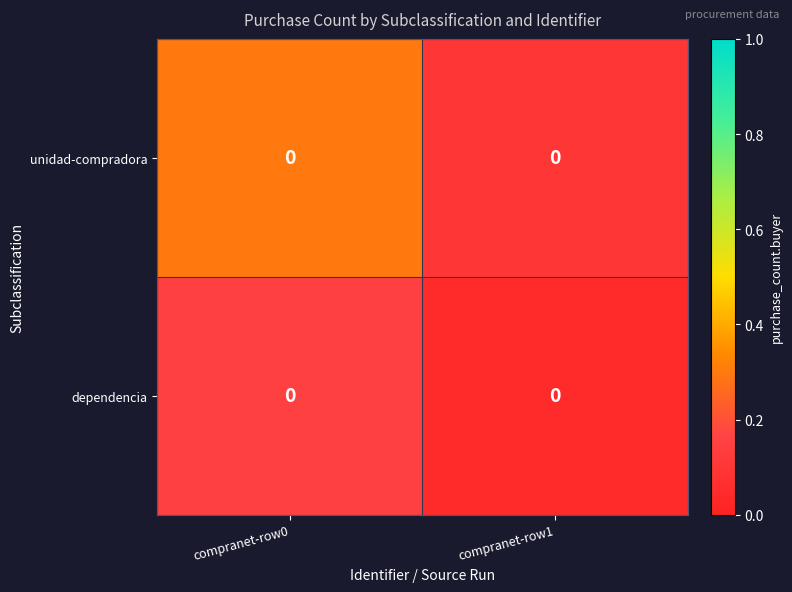

Which has a higher value, compranet-row1 or compranet-row0?

compranet-row0